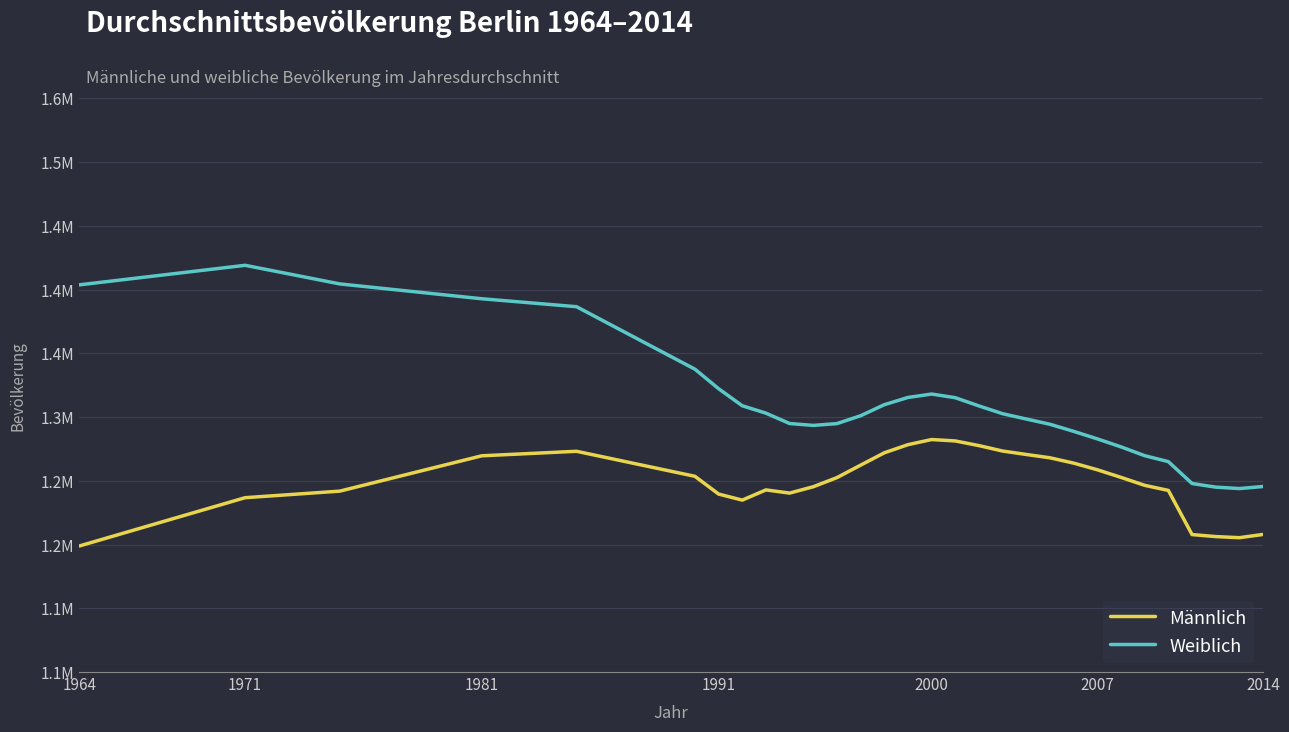

How many interior local valleys does the Männlich series have?

3